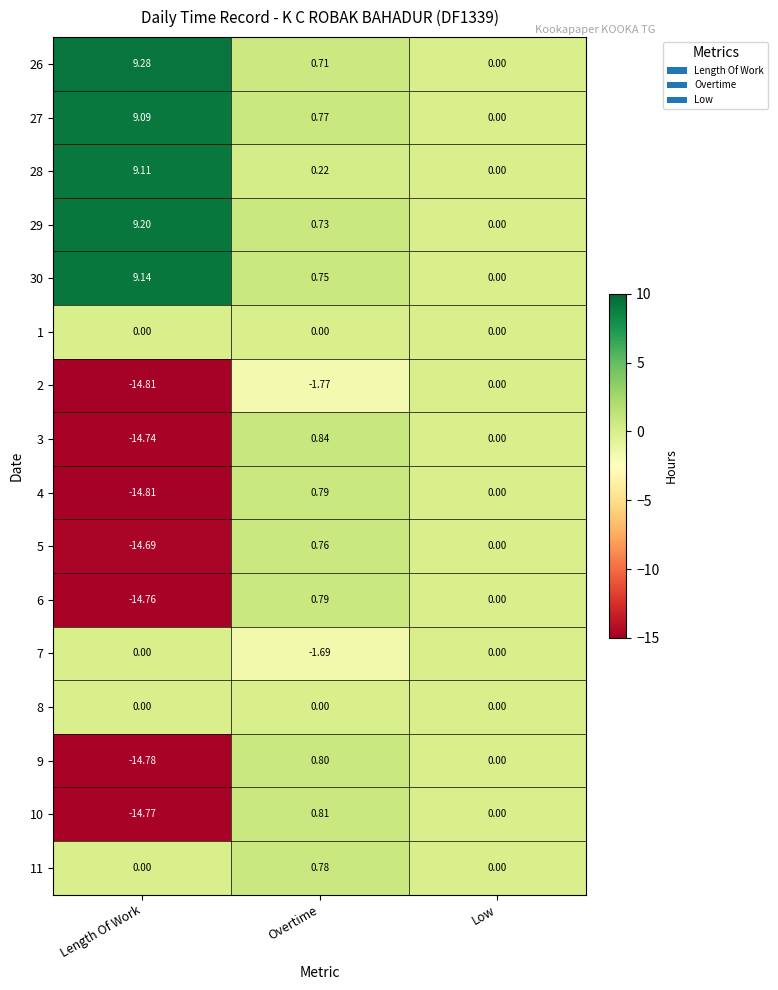

List the labels in order of 10 value, smallest first.

Length Of Work, Low, Overtime